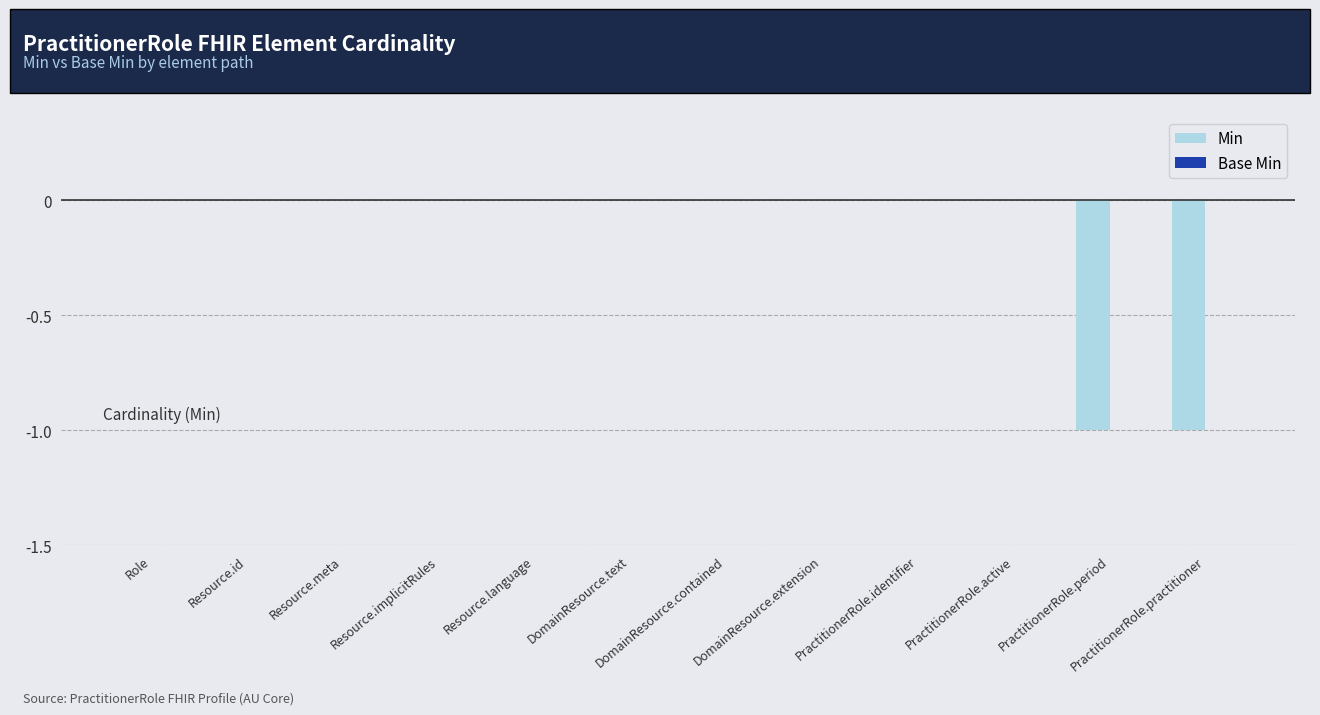

Is it true that the value at DomainResource.extension is 0?

True